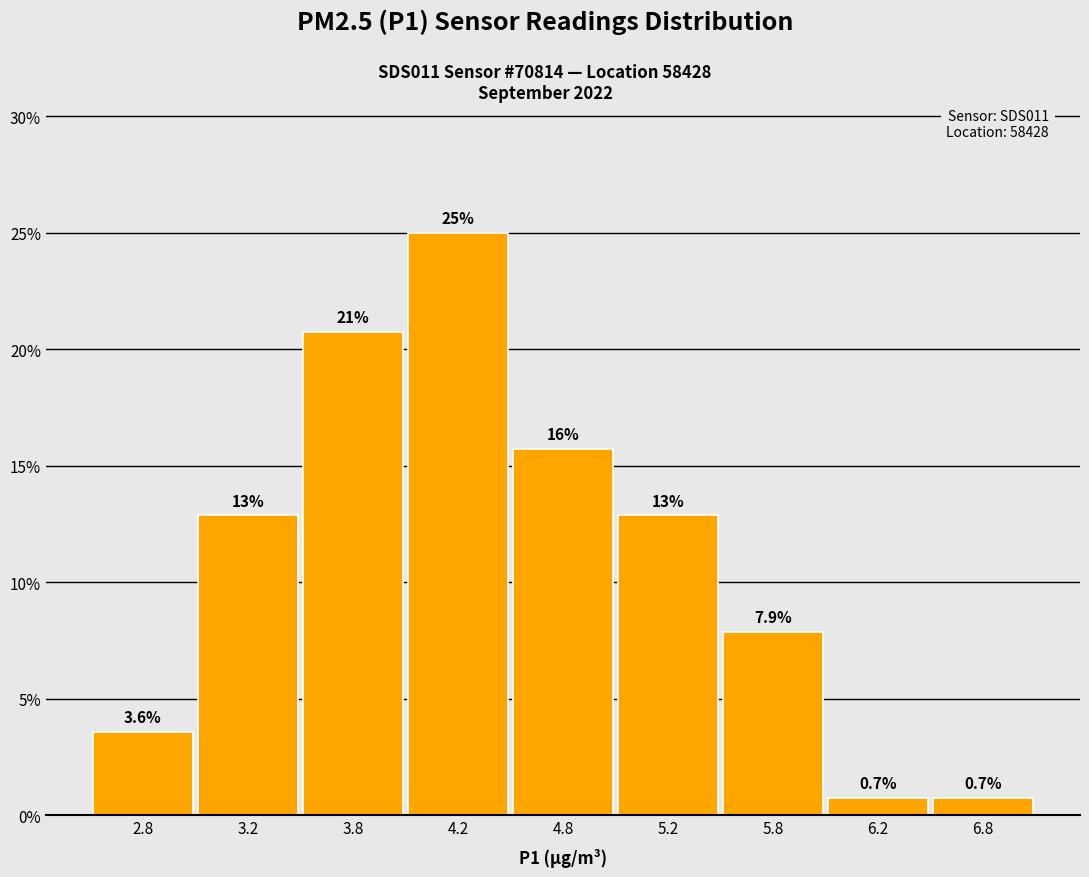

Reading left to right, what are all the values shown in this chart?

3.6	12.9	20.7	25.0	15.7	12.9	7.9	0.7	0.7